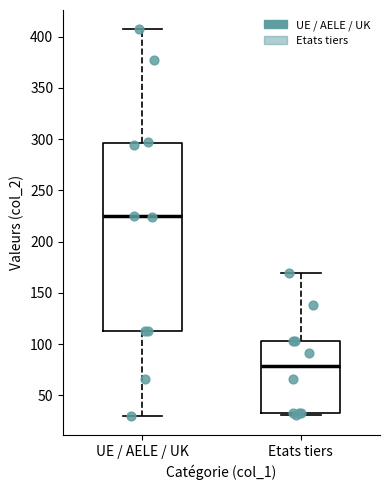

Reading left to right, transcribe this box plot: for each box, give where its median line is, the range the box spans, and where its two whiskers end, as read against the y-axis. The values are not printed on the chart, so give them approximately, as read against the axis.

UE / AELE / UK: median 225, box 115 to 295, whiskers 30 to 405
Etats tiers: median 80, box 35 to 105, whiskers 30 to 170